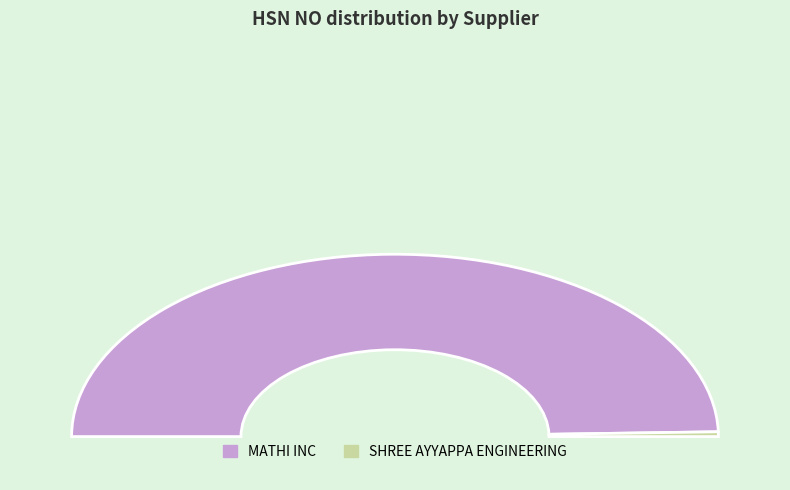

Is it true that MATHI INC is 89% of the pie?

False